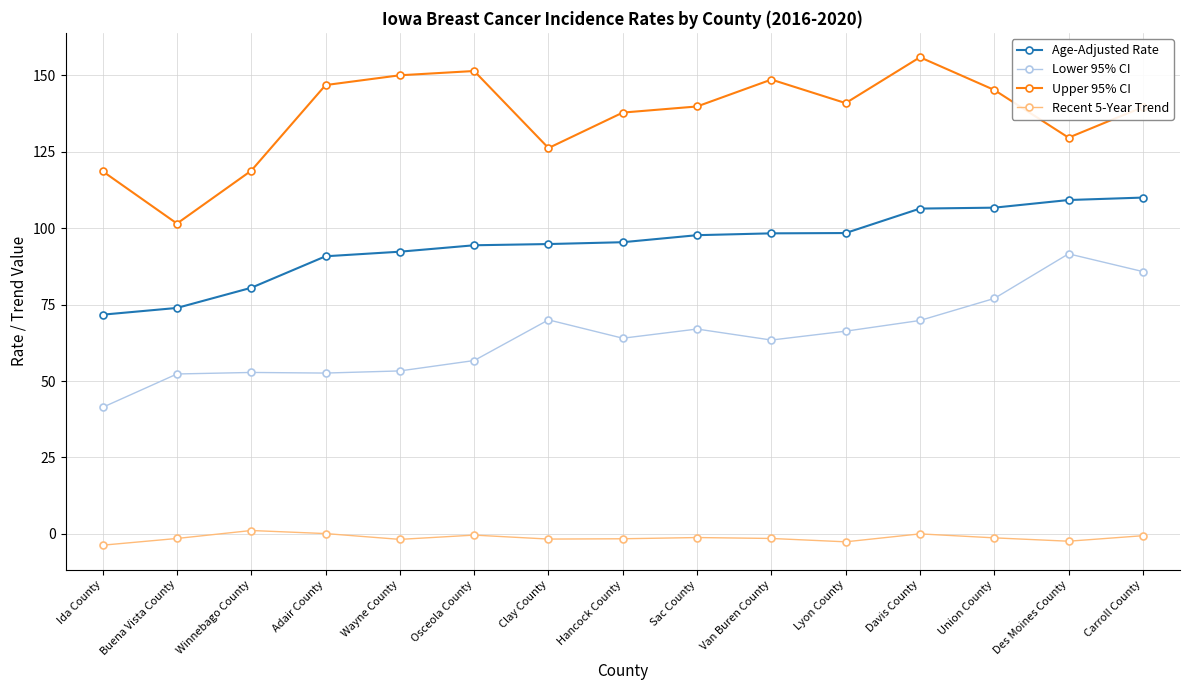

Rank the series by their maximum value, from lowest to highest.

Recent 5-Year Trend, Lower 95% CI, Age-Adjusted Rate, Upper 95% CI